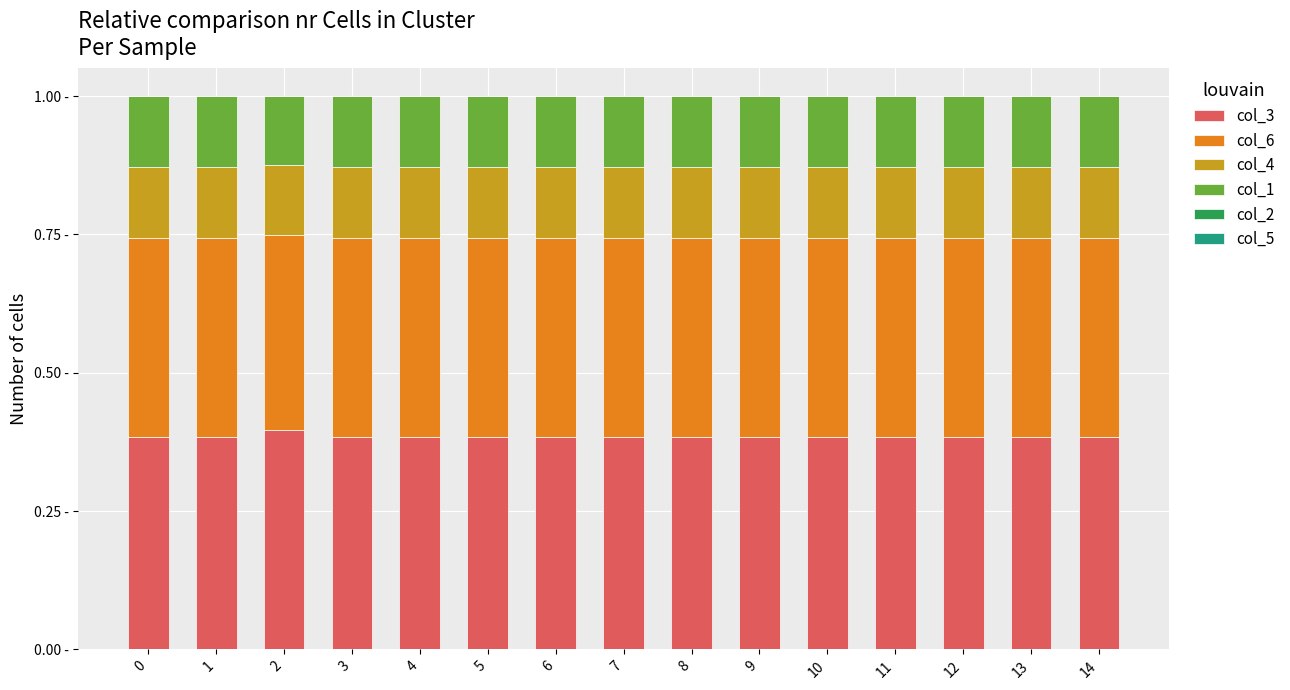

Where is col_6 nearest to the value 0?

2